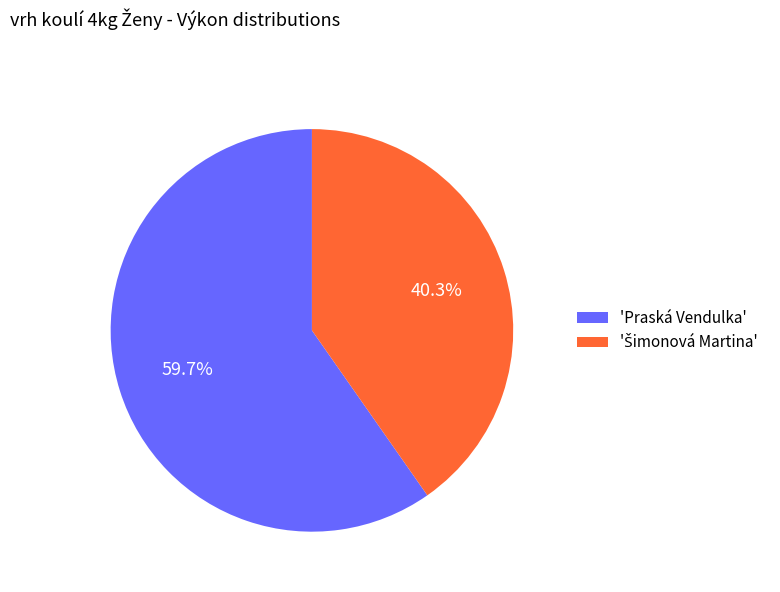

Which category has the biggest portion of the pie?

'Praská Vendulka'